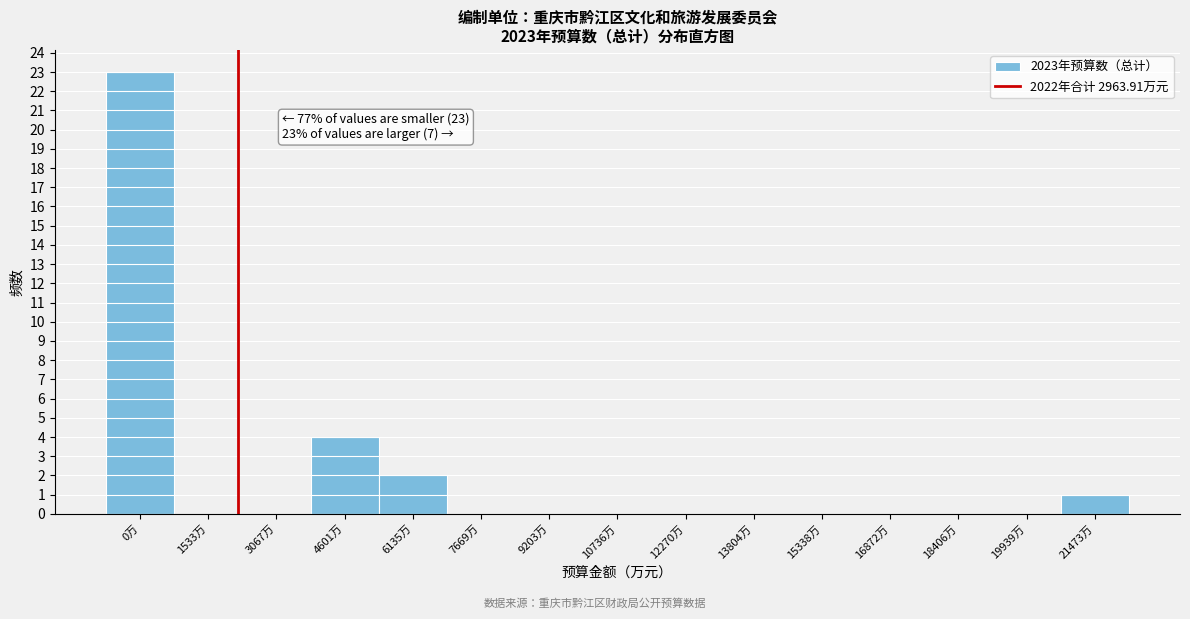

Reading left to right, what are all the values shown in this chart?

0万=23	1533万=0	3067万=0	4601万=4	6135万=2	7669万=0	9203万=0	10736万=0	12270万=0	13804万=0	15338万=0	16872万=0	18406万=0	19939万=0	21473万=1